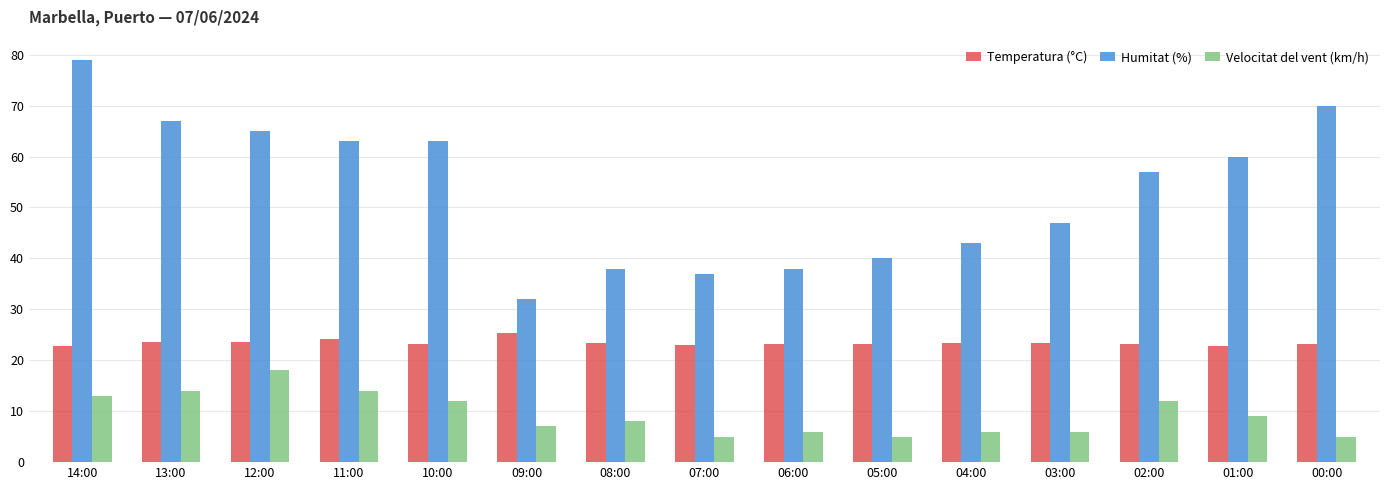

Is the value of Temperatura (°C) at 01:00 greater than the value of Velocitat del vent (km/h) at 03:00?

Yes